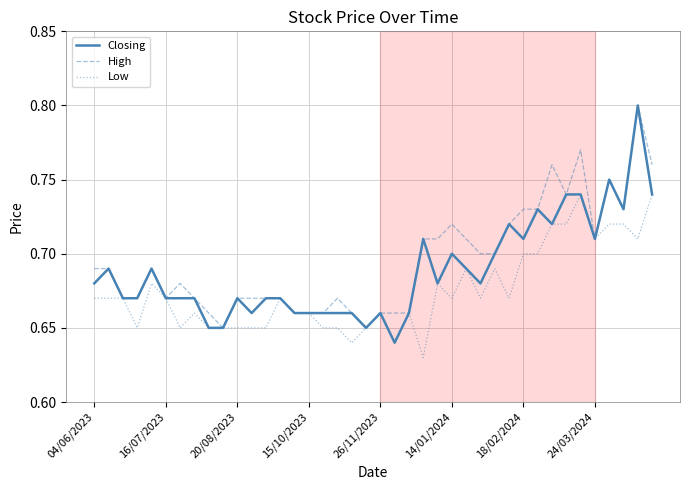

Does the chart have visible grid lines?

Yes